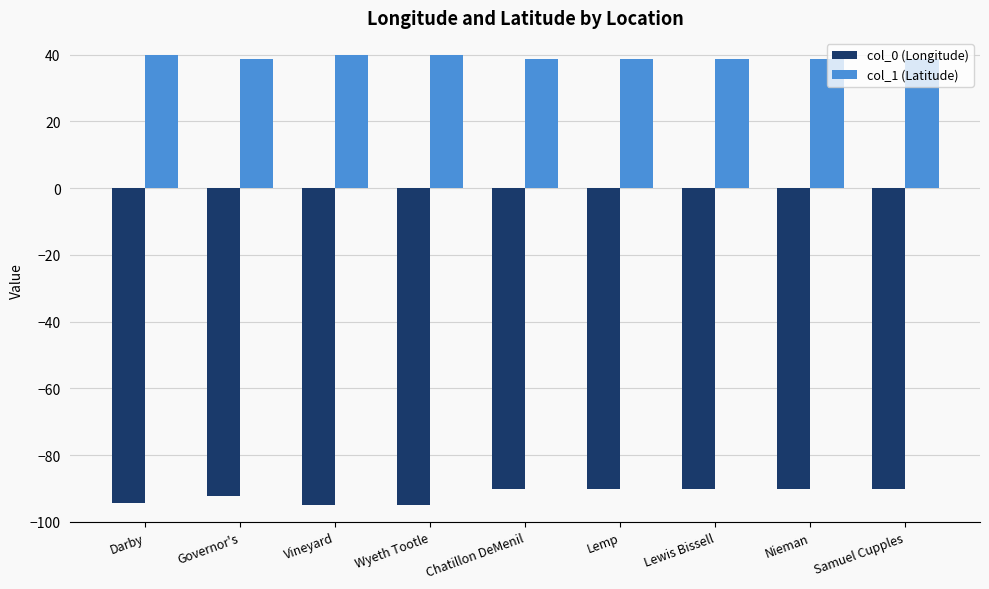

What is the smallest value displayed?

-94.8